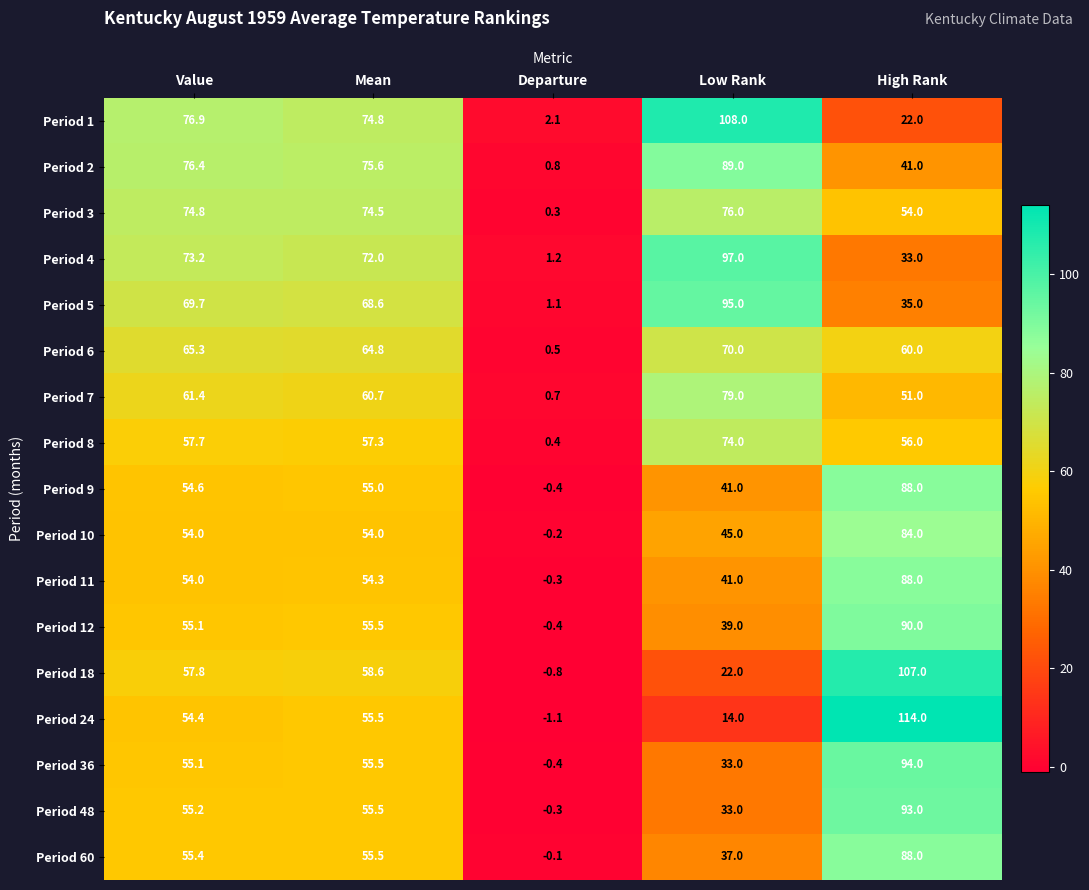

What is the sum of all Period 18 values?

244.6